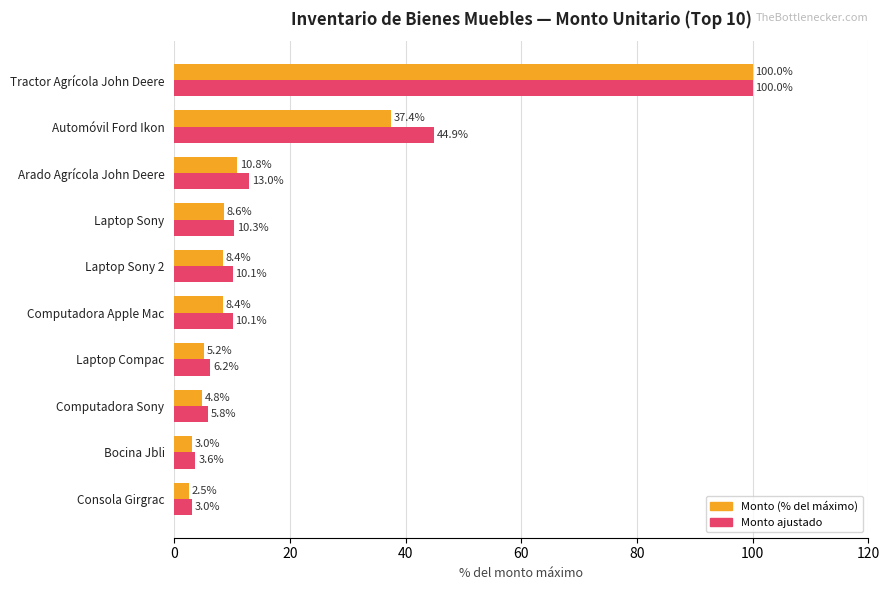

At which category is the sum across all series the highest?

Tractor Agrícola John Deere